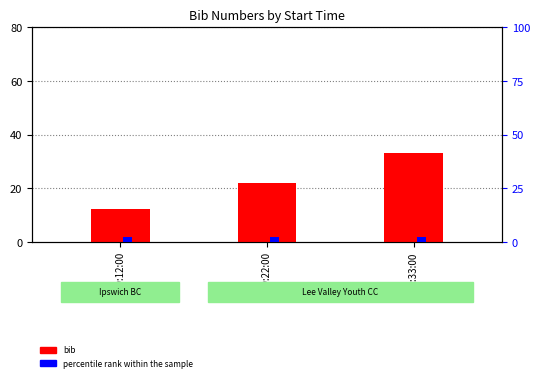

The bib series shows 12 at 09:12:00. True or false?

True